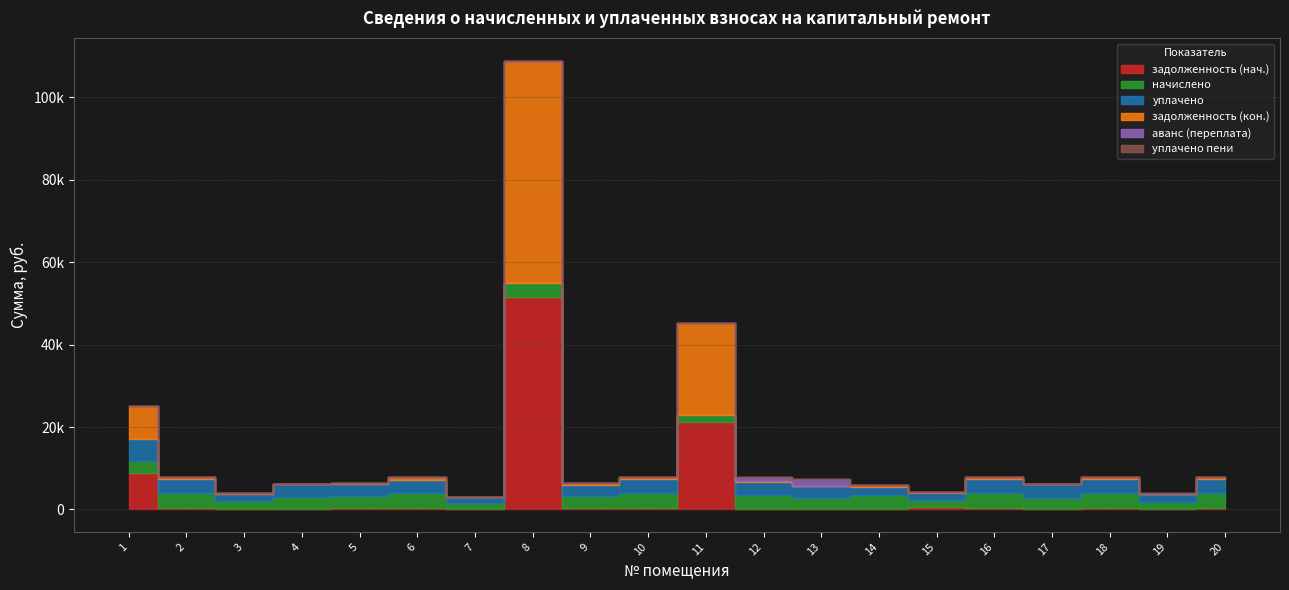

What is the sum of all уплачено values?

52363.1